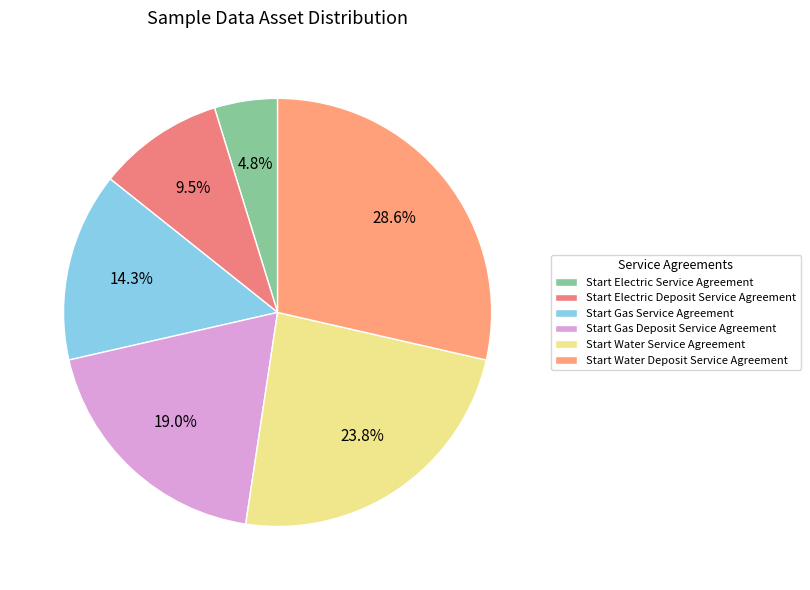

To the nearest percent, what is the average slice percentage?

17%